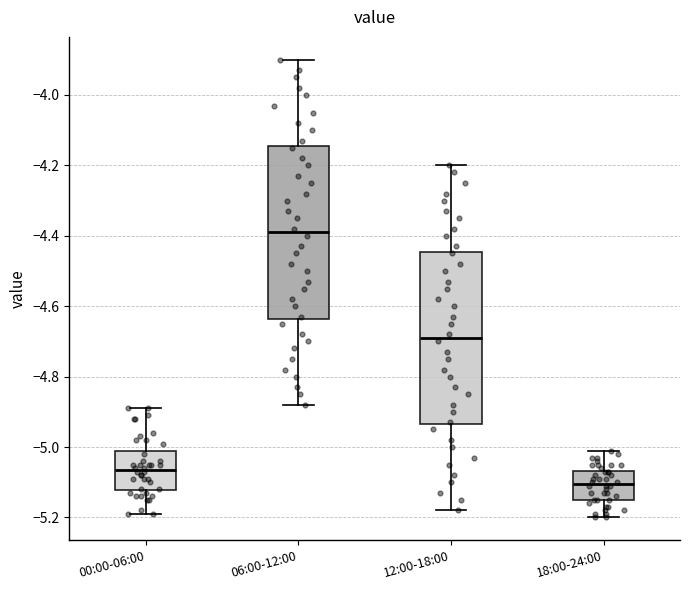

Reading left to right, transcribe this box plot: for each box, give where its median line is, the range the box spans, and where its two whiskers end, as read against the y-axis. The values are not printed on the chart, so give them approximately, as read against the axis.

00:00-06:00: median -5.06, box -5.12 to -5.02, whiskers -5.18 to -4.88
06:00-12:00: median -4.38, box -4.64 to -4.14, whiskers -4.88 to -3.90
12:00-18:00: median -4.68, box -4.94 to -4.44, whiskers -5.18 to -4.20
18:00-24:00: median -5.10, box -5.14 to -5.06, whiskers -5.20 to -5.00